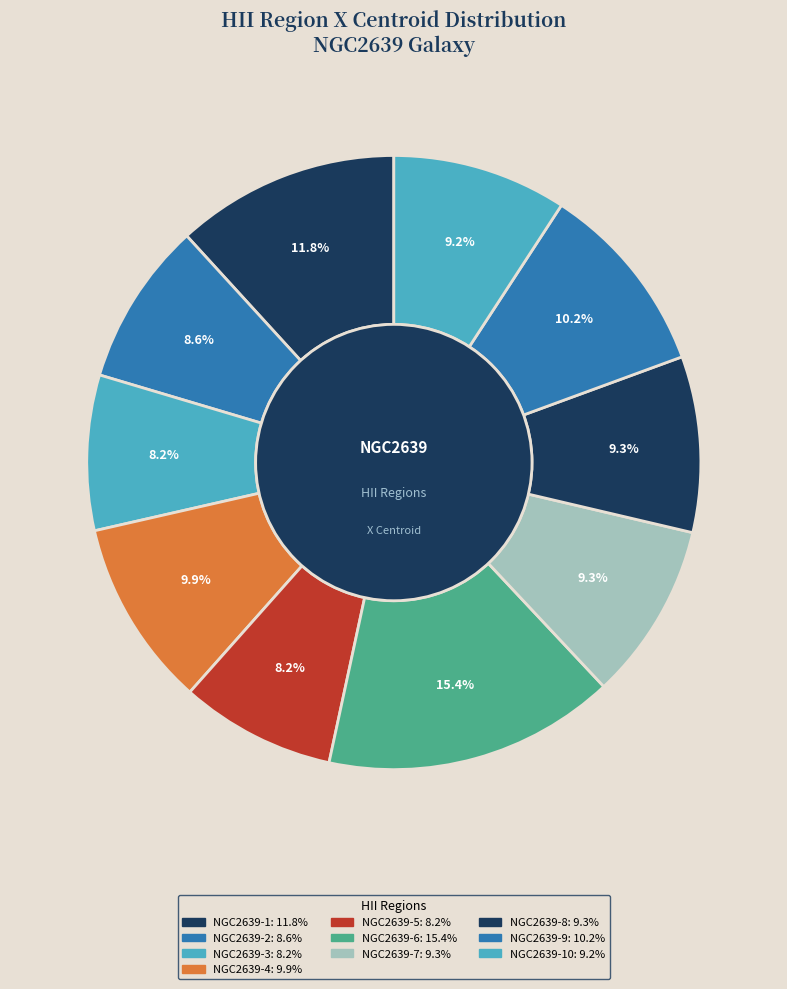

How many slices are in this pie chart?

10